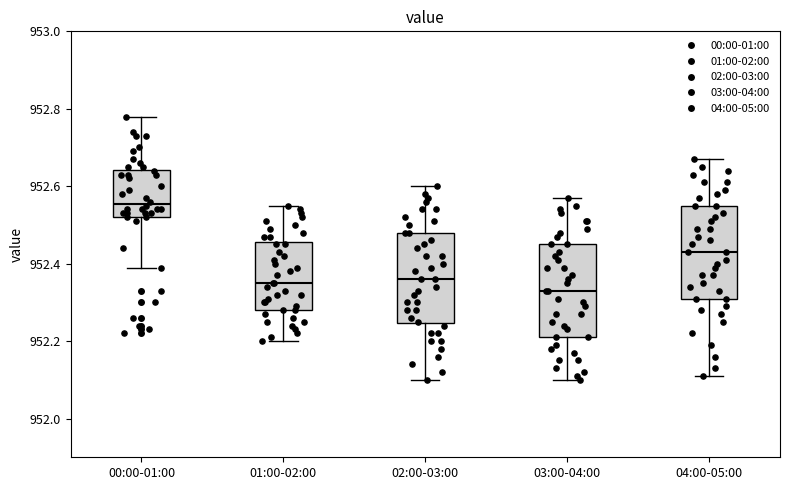

Reading left to right, transcribe this box plot: for each box, give where its median line is, the range the box spans, and where its two whiskers end, as read against the y-axis. The values are not printed on the chart, so give them approximately, as read against the axis.

00:00-01:00: median 952.56, box 952.52 to 952.64, whiskers 952.40 to 952.78
01:00-02:00: median 952.36, box 952.28 to 952.46, whiskers 952.20 to 952.56
02:00-03:00: median 952.36, box 952.24 to 952.48, whiskers 952.10 to 952.60
03:00-04:00: median 952.34, box 952.22 to 952.46, whiskers 952.10 to 952.58
04:00-05:00: median 952.44, box 952.32 to 952.56, whiskers 952.12 to 952.68